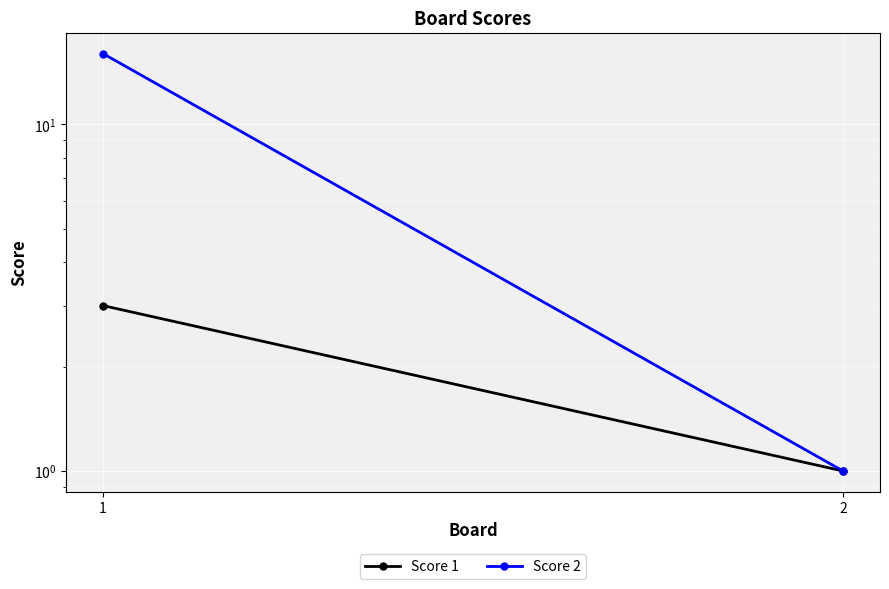

At how many categories does at least one series exceed 10?

1